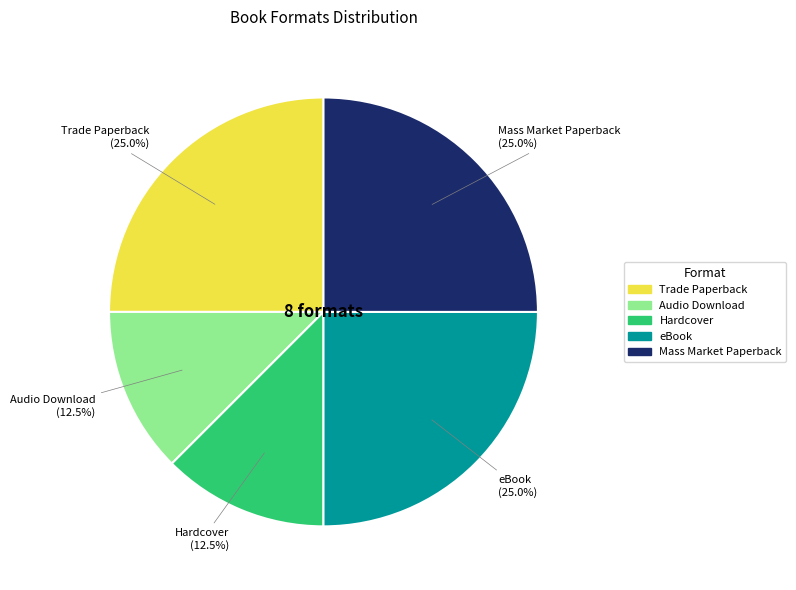

Is eBook the majority of the pie?

No